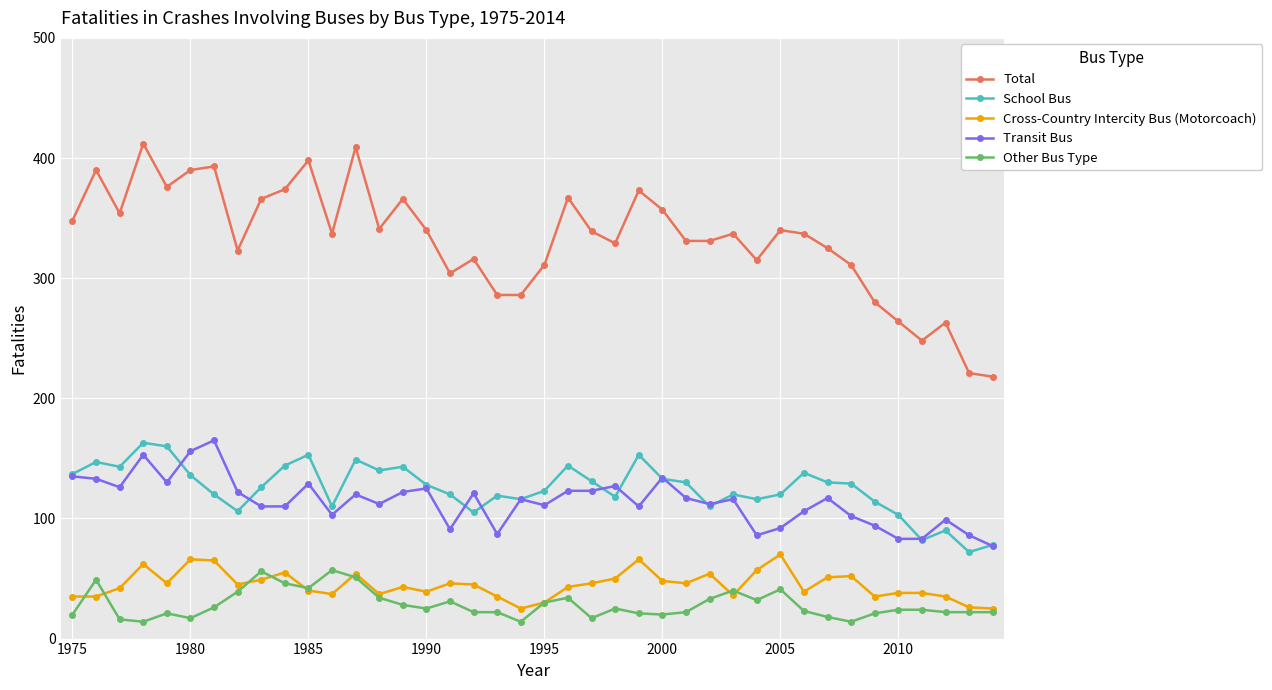

What is the minimum value for Other Bus Type?

14